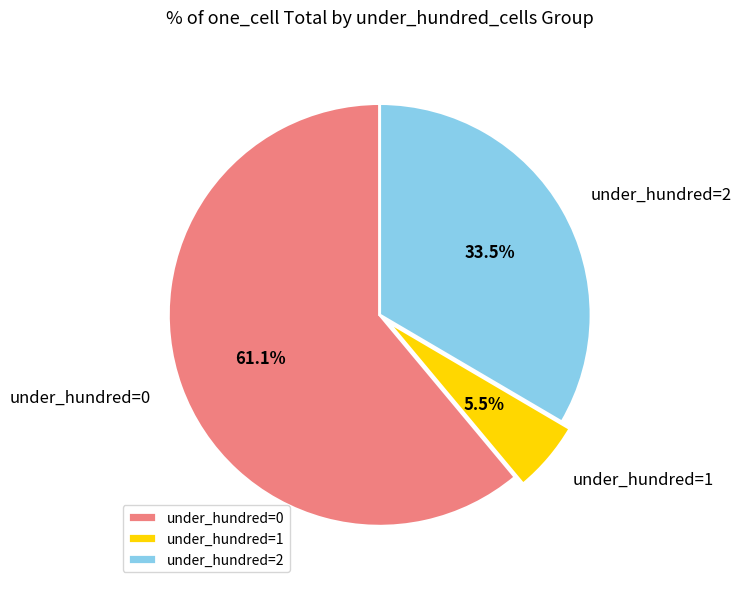

Is there a majority slice in this chart?

Yes